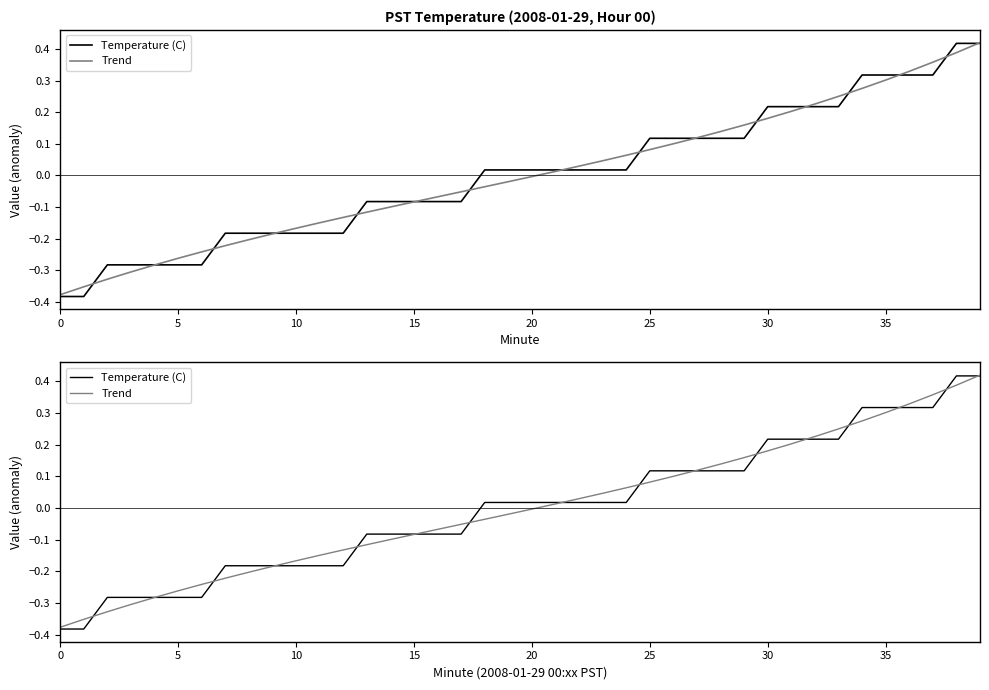

Between 28 and 30, which series saw the biggest shift?

Temperature (C)